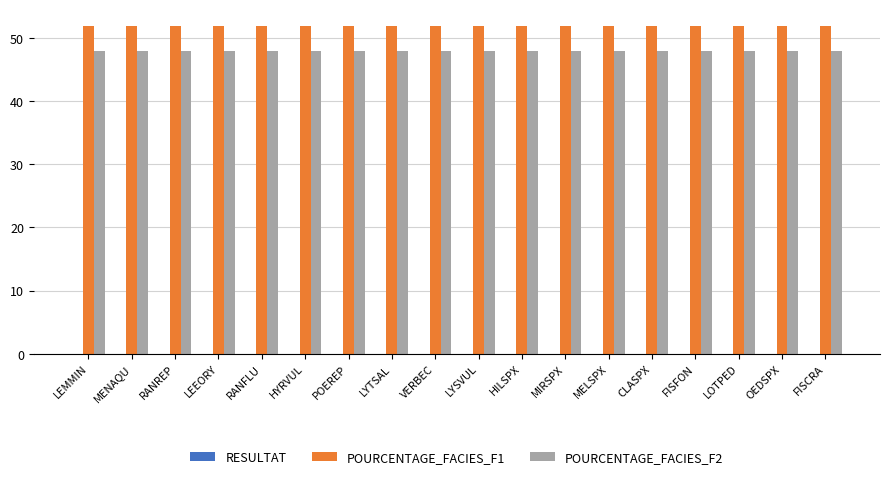

The value of POURCENTAGE_FACIES_F1 at MELSPX is 52.0. True or false?

True